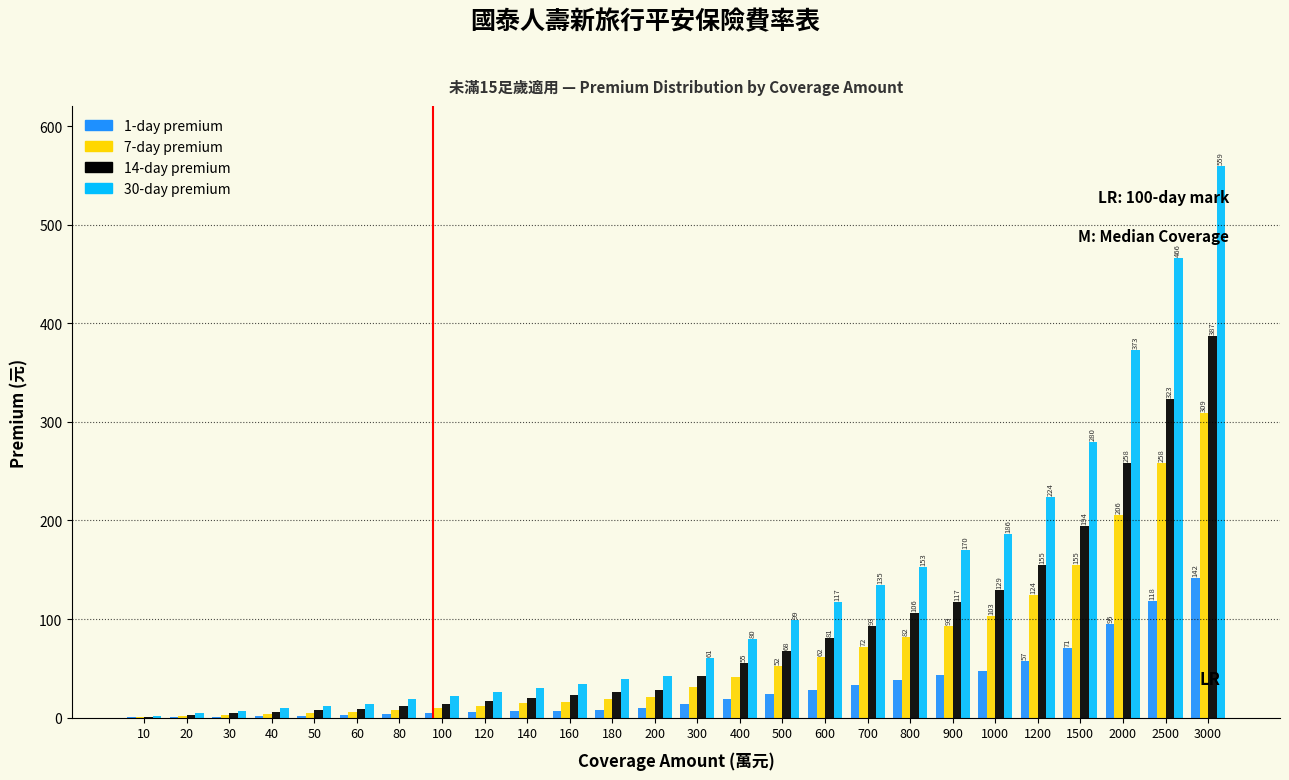

Which category has the highest value across all series?

3000